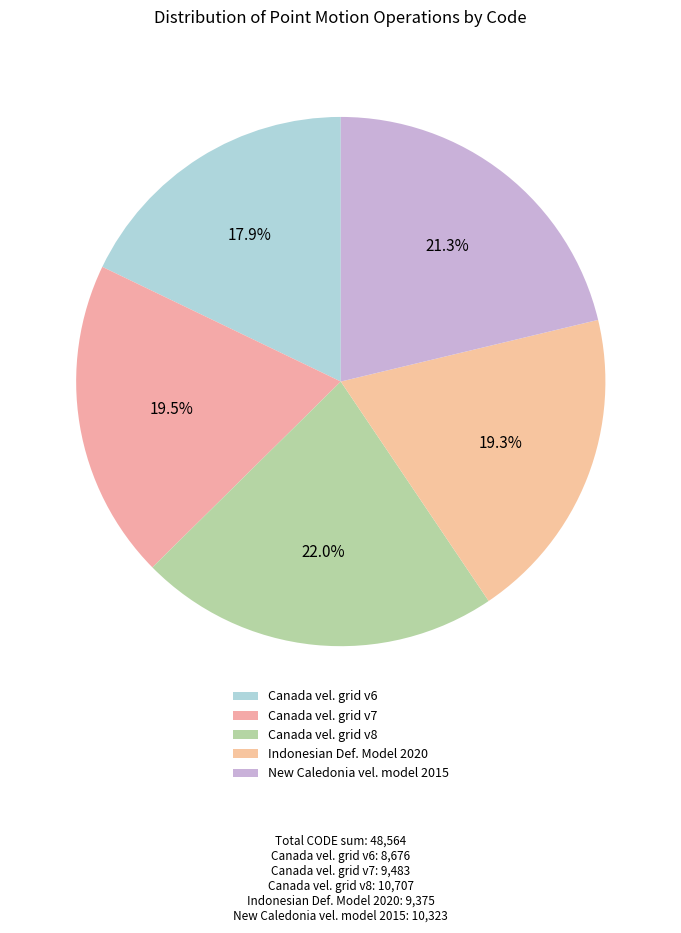

Rank the categories by value from highest to lowest.

Canada velocity grid v8, New Caledonia velocity model 2015, Canada velocity grid v7, Indonesian Deformation Model 2020, Canada velocity grid v6